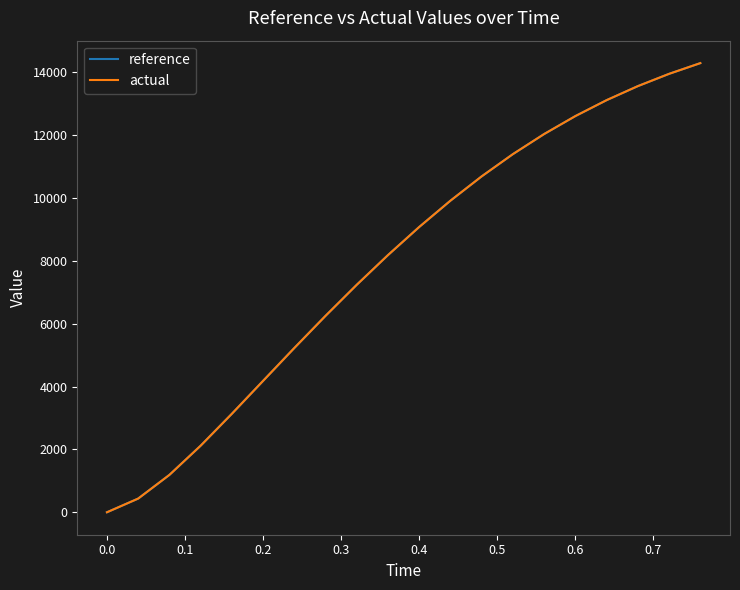

What is the maximum value for actual?

14296.6